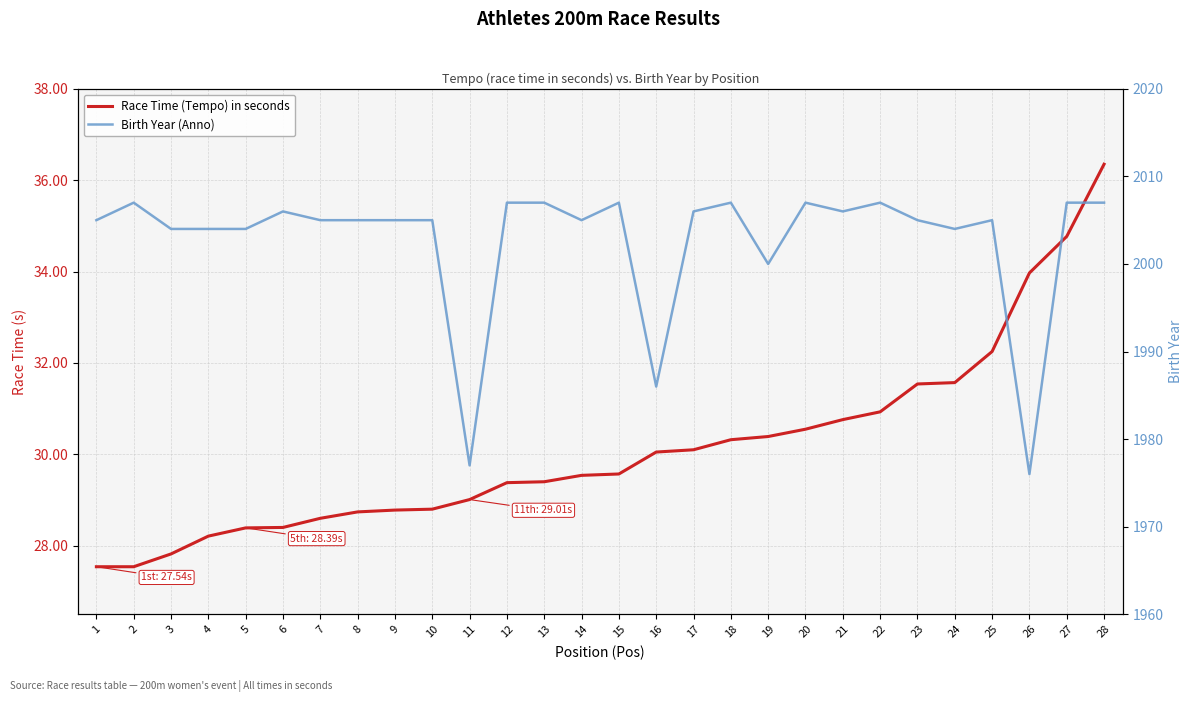

What is the difference between the highest and lowest values at 7?

1976.4